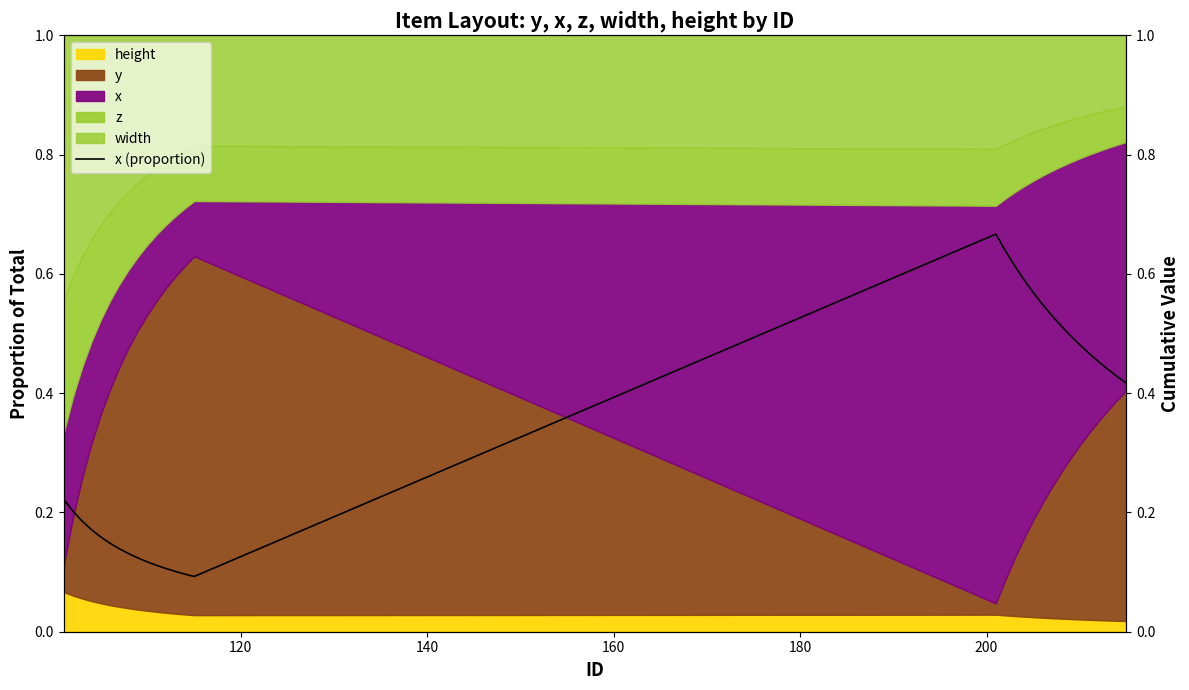

How many lines are shown in the chart?

1